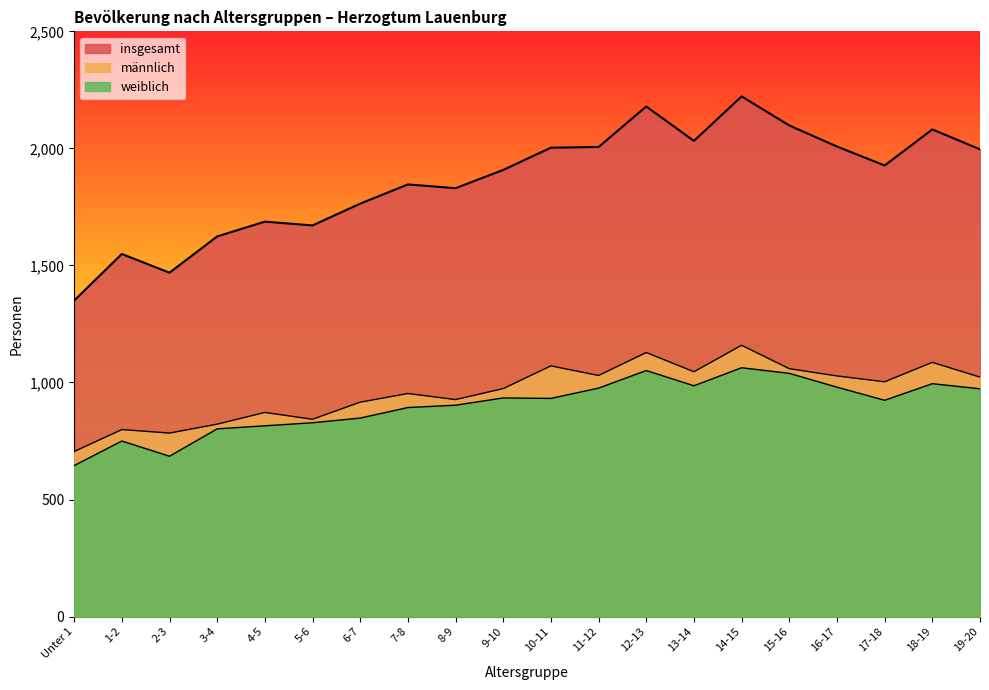

What are all the series names shown in the legend?

männlich, weiblich, insgesamt